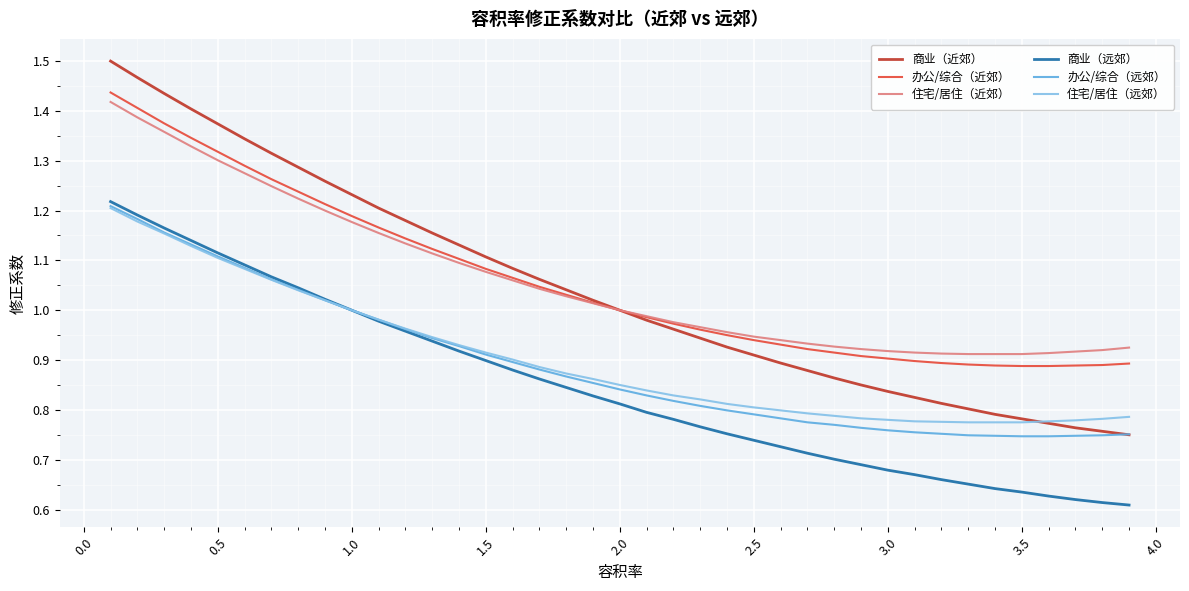

Which series has the widest spread of values?

商业（近郊）